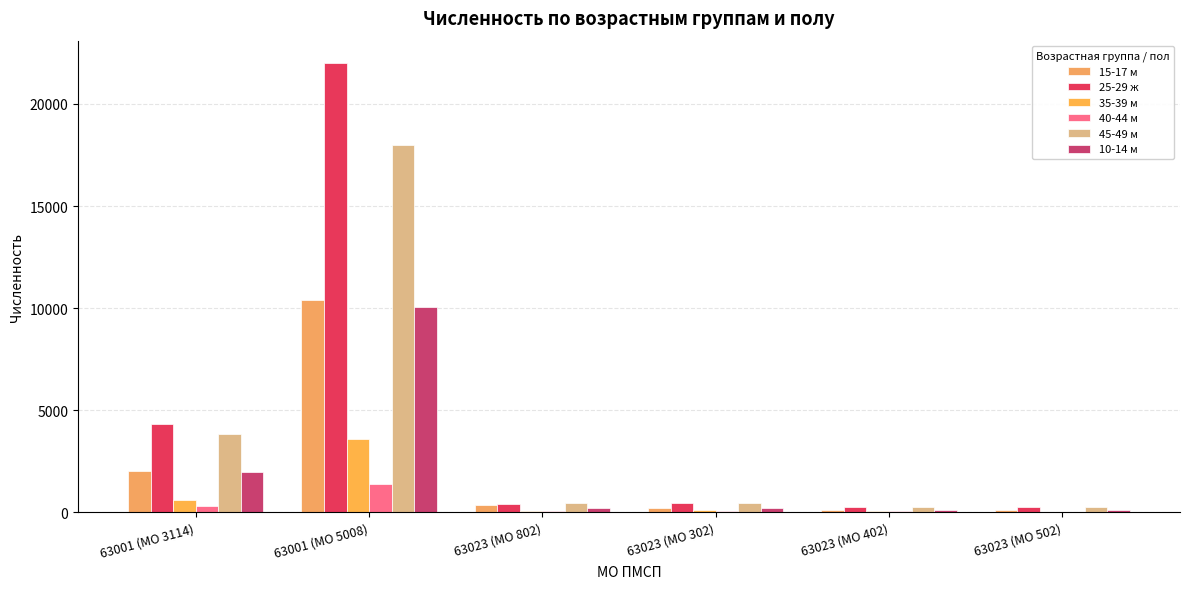

Which label corresponds to the smallest value in the chart?

63023 (МО 502)